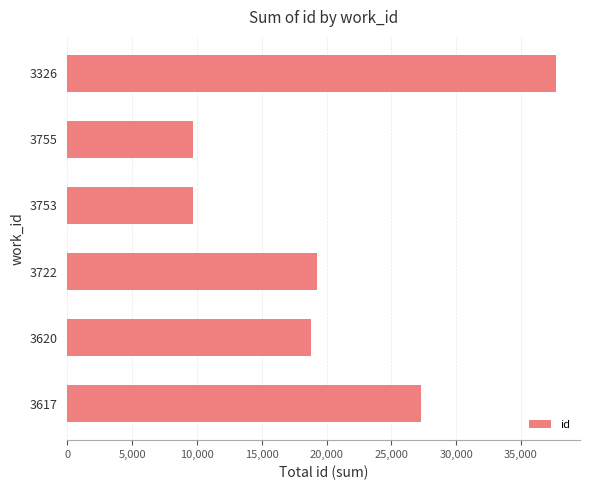

What is the sum of all values?

122380